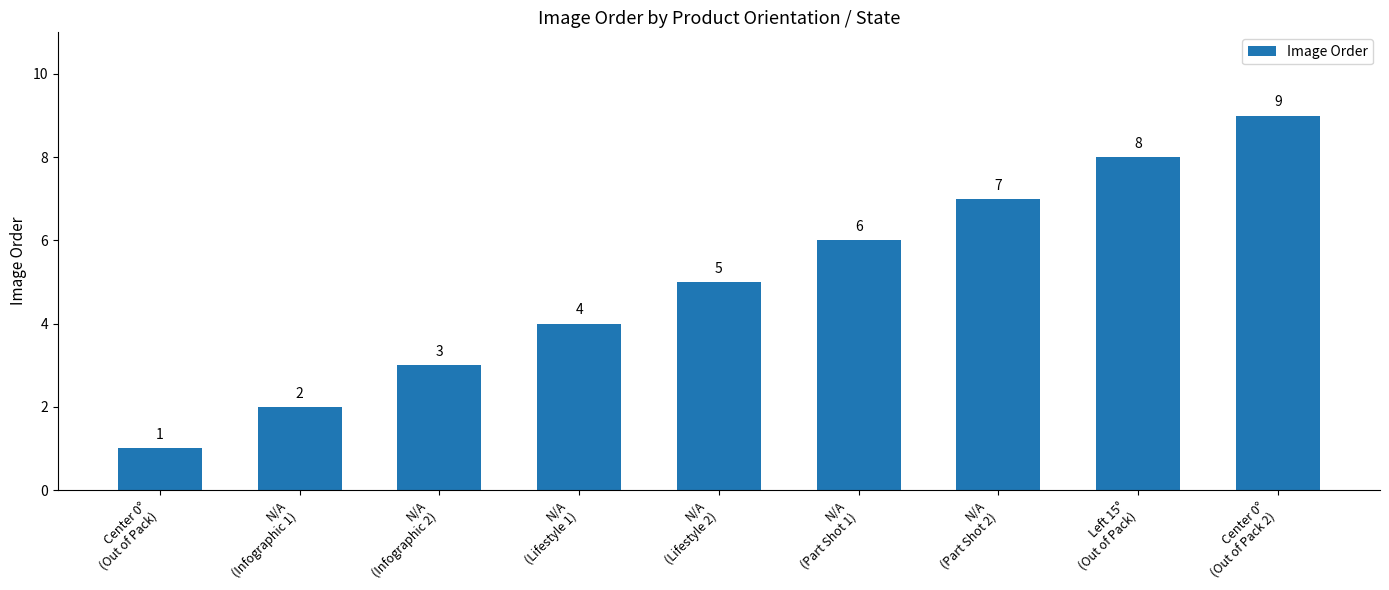

Read the value at N/A
(Lifestyle 1).

4